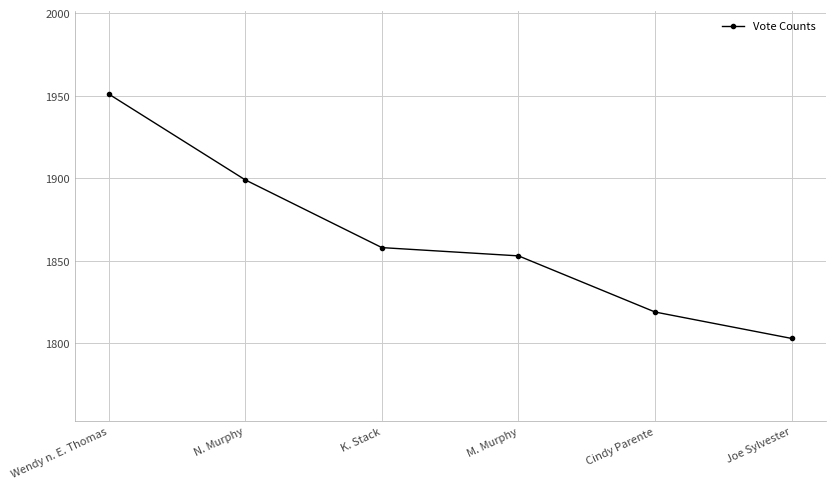

What is the change in value from M. Murphy to Cindy Parente?

-34